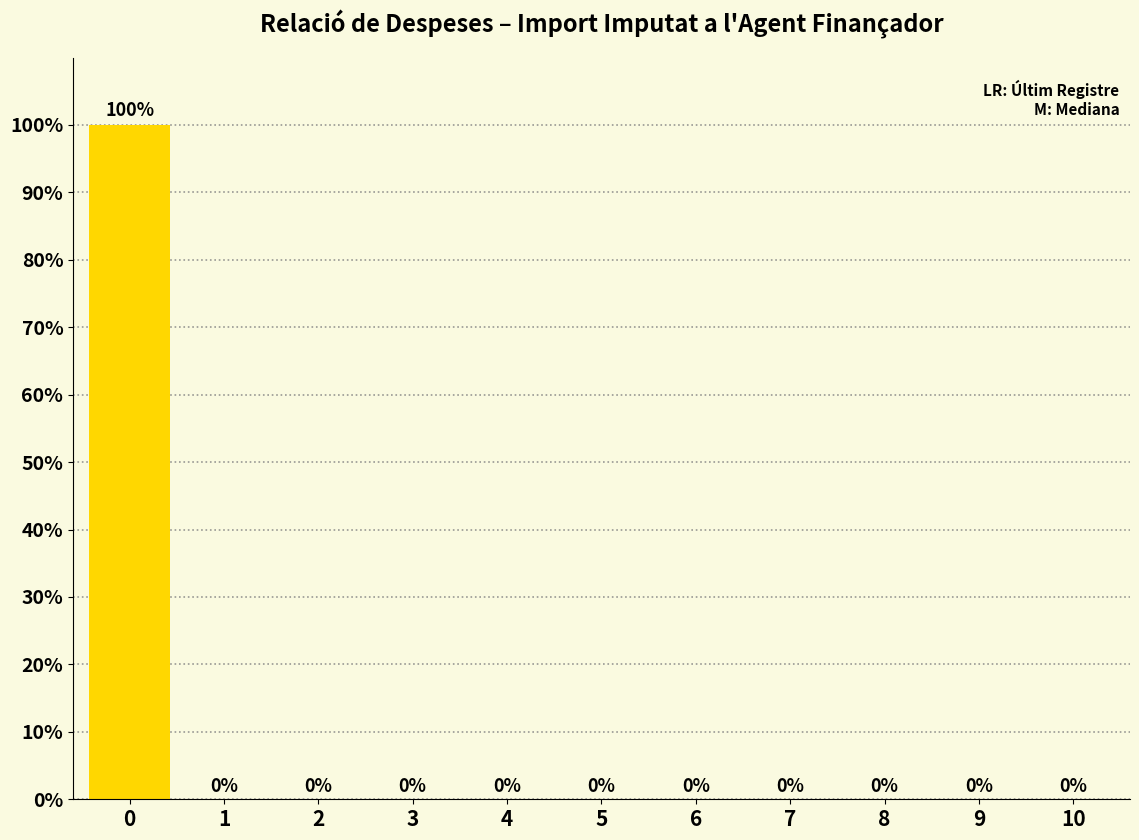

Reading left to right, what are all the values shown in this chart?

0=100	1=0	2=0	3=0	4=0	5=0	6=0	7=0	8=0	9=0	10=0